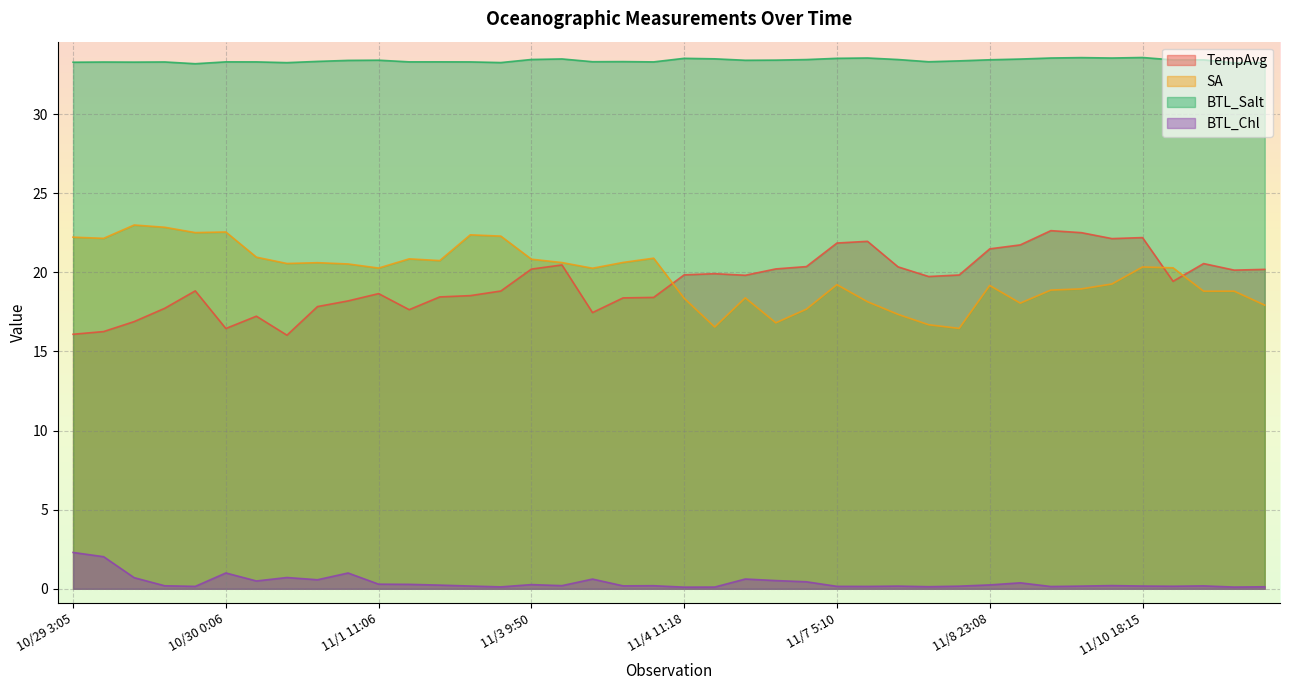

Reading left to right, transcribe all the data shown in this chart.

TempAvg: 10/29 3:05=16.1	10/29 4:11=16.3	10/29 6:41=16.9	10/29 9:26=17.7	10/29 13:54=18.8	10/30 0:06=16.4	10/30 15:11=17.2	10/31 1:46=16.0	10/31 7:56=17.8	10/31 13:47=18.2	11/1 11:06=18.7	11/2 0:54=17.6	11/2 10:28=18.4	11/3 1:02=18.5	11/3 5:25=18.8	11/3 9:50=20.2	11/3 12:24=20.5	11/3 16:29=17.5	11/3 17:52=18.4	11/4 0:56=18.4	11/4 11:18=19.8	11/4 14:55=19.9	11/5 1:36=19.8	11/5 14:33=20.2	11/5 22:45=20.4	11/7 5:10=21.8	11/7 10:59=22.0	11/8 4:25=20.3	11/8 11:24=19.7	11/8 13:53=19.8	11/8 23:08=21.5	11/9 2:40=21.7	11/9 12:40=22.6	11/10 6:19=22.5	11/10 12:00=22.1	11/10 18:15=22.2	11/10 23:52=19.4	11/11 12:07=20.6	11/11 18:18=20.1	11/12 8:37=20.2
SA: 10/29 3:05=22.2	10/29 4:11=22.1	10/29 6:41=23.0	10/29 9:26=22.8	10/29 13:54=22.5	10/30 0:06=22.5	10/30 15:11=21.0	10/31 1:46=20.6	10/31 7:56=20.6	10/31 13:47=20.5	11/1 11:06=20.3	11/2 0:54=20.8	11/2 10:28=20.7	11/3 1:02=22.4	11/3 5:25=22.3	11/3 9:50=20.8	11/3 12:24=20.6	11/3 16:29=20.3	11/3 17:52=20.6	11/4 0:56=20.9	11/4 11:18=18.4	11/4 14:55=16.5	11/5 1:36=18.4	11/5 14:33=16.8	11/5 22:45=17.7	11/7 5:10=19.2	11/7 10:59=18.1	11/8 4:25=17.3	11/8 11:24=16.7	11/8 13:53=16.5	11/8 23:08=19.2	11/9 2:40=18.1	11/9 12:40=18.9	11/10 6:19=19.0	11/10 12:00=19.3	11/10 18:15=20.3	11/10 23:52=20.3	11/11 12:07=18.8	11/11 18:18=18.8	11/12 8:37=17.9
BTL_Salt: 10/29 3:05=33.3	10/29 4:11=33.3	10/29 6:41=33.3	10/29 9:26=33.3	10/29 13:54=33.2	10/30 0:06=33.3	10/30 15:11=33.3	10/31 1:46=33.2	10/31 7:56=33.3	10/31 13:47=33.4	11/1 11:06=33.4	11/2 0:54=33.3	11/2 10:28=33.3	11/3 1:02=33.3	11/3 5:25=33.3	11/3 9:50=33.4	11/3 12:24=33.5	11/3 16:29=33.3	11/3 17:52=33.3	11/4 0:56=33.3	11/4 11:18=33.5	11/4 14:55=33.5	11/5 1:36=33.4	11/5 14:33=33.4	11/5 22:45=33.4	11/7 5:10=33.5	11/7 10:59=33.5	11/8 4:25=33.4	11/8 11:24=33.3	11/8 13:53=33.4	11/8 23:08=33.4	11/9 2:40=33.5	11/9 12:40=33.5	11/10 6:19=33.6	11/10 12:00=33.5	11/10 18:15=33.6	11/10 23:52=33.4	11/11 12:07=33.4	11/11 18:18=33.2	11/12 8:37=33.3
BTL_Chl: 10/29 3:05=2.3	10/29 4:11=2.0	10/29 6:41=0.7	10/29 9:26=0.2	10/29 13:54=0.2	10/30 0:06=1.0	10/30 15:11=0.5	10/31 1:46=0.7	10/31 7:56=0.6	10/31 13:47=1.0	11/1 11:06=0.3	11/2 0:54=0.3	11/2 10:28=0.2	11/3 1:02=0.2	11/3 5:25=0.1	11/3 9:50=0.3	11/3 12:24=0.2	11/3 16:29=0.6	11/3 17:52=0.2	11/4 0:56=0.2	11/4 11:18=0.1	11/4 14:55=0.1	11/5 1:36=0.6	11/5 14:33=0.5	11/5 22:45=0.4	11/7 5:10=0.2	11/7 10:59=0.2	11/8 4:25=0.2	11/8 11:24=0.1	11/8 13:53=0.2	11/8 23:08=0.2	11/9 2:40=0.4	11/9 12:40=0.1	11/10 6:19=0.2	11/10 12:00=0.2	11/10 18:15=0.2	11/10 23:52=0.2	11/11 12:07=0.2	11/11 18:18=0.1	11/12 8:37=0.1